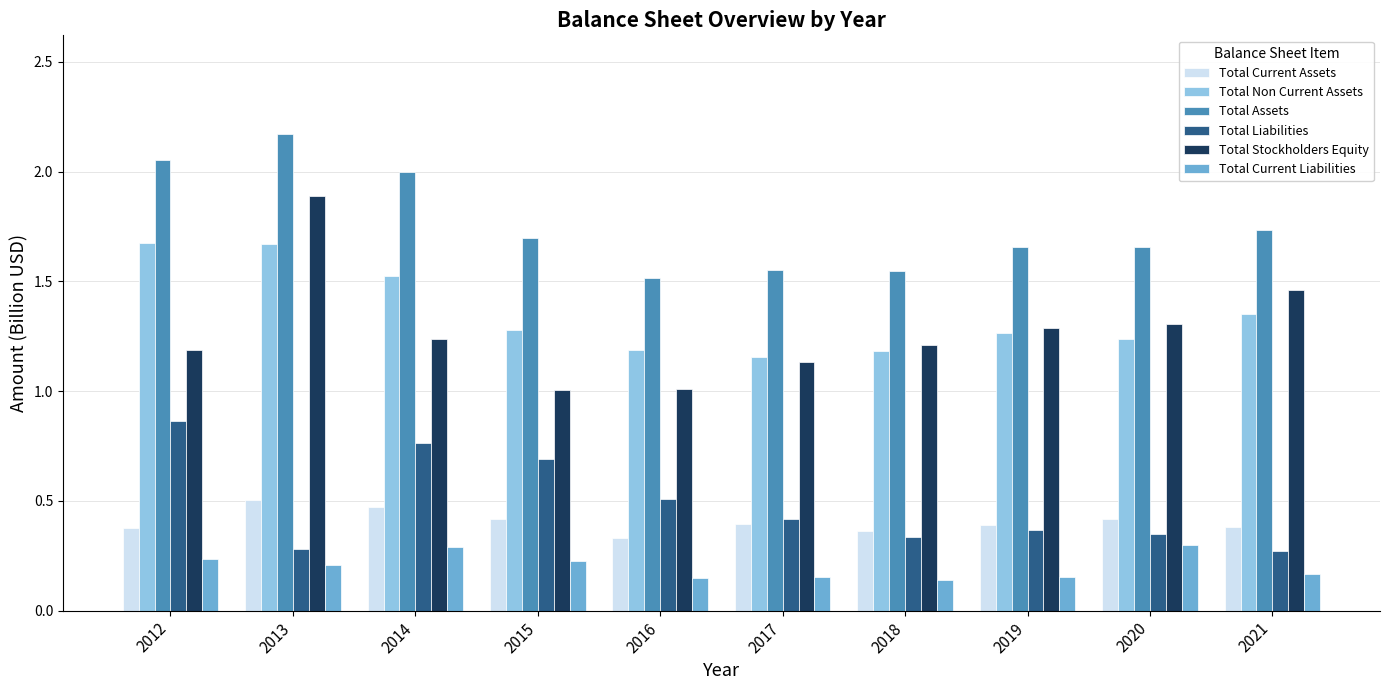

What is the average value of the Total Assets series?

1.8